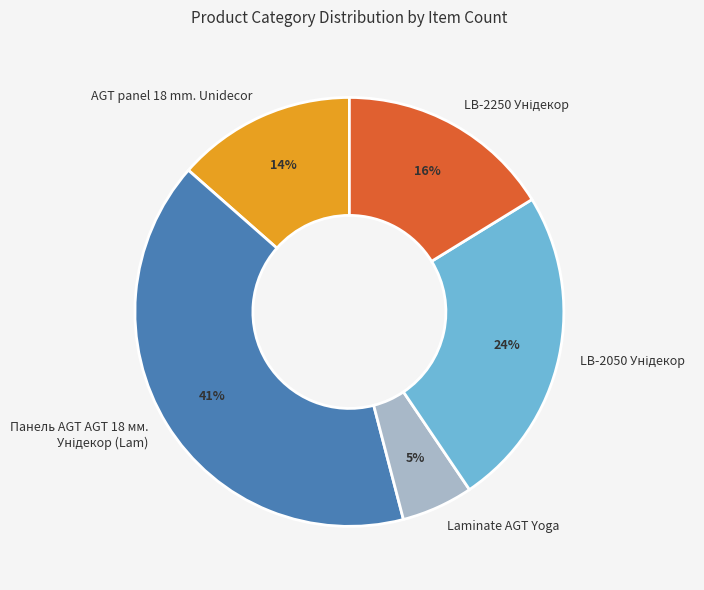

Is there any slice that represents more than half of the pie?

No